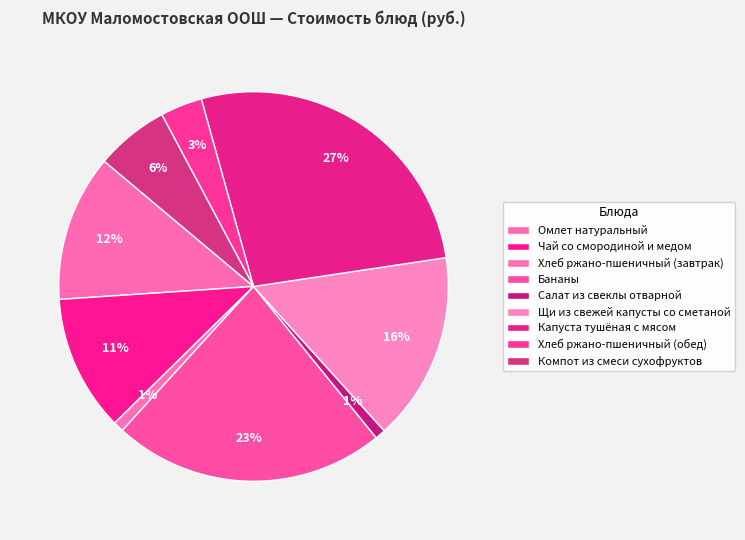

Which has a higher value, Хлеб ржано-пшеничный (обед) or Чай со смородиной и медом?

Чай со смородиной и медом